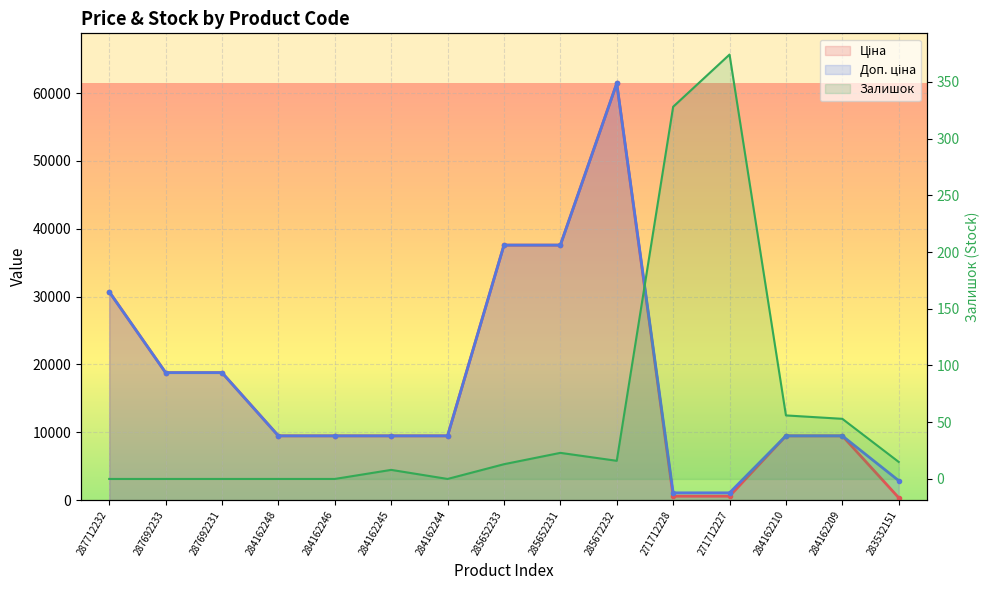

What is the difference between the highest and lowest values at 284162209?

9427.1